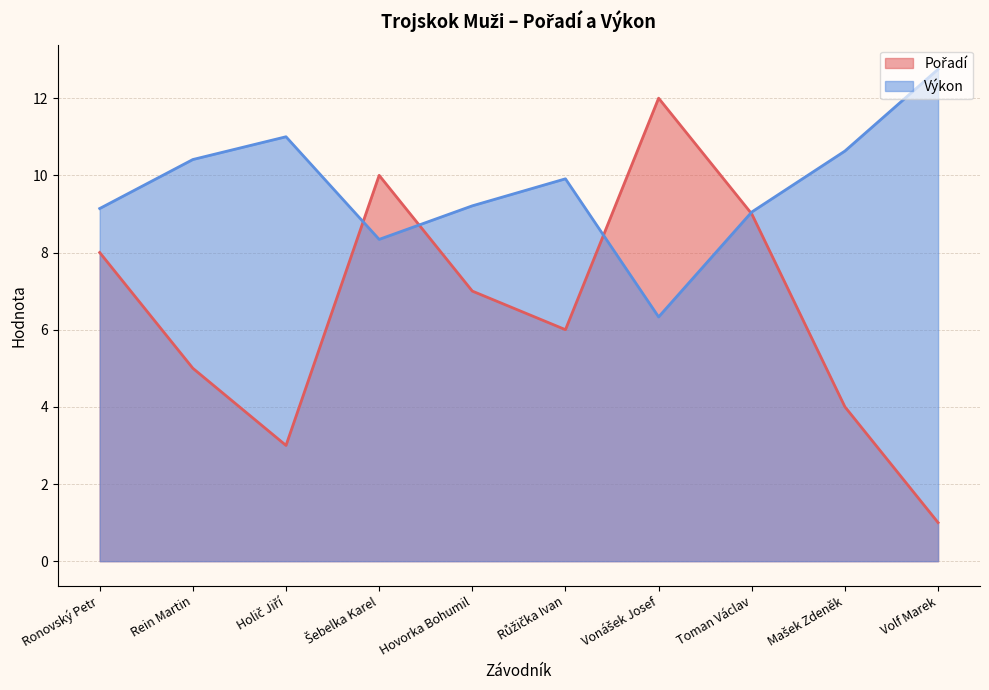

Which series has the widest spread of values?

Pořadí